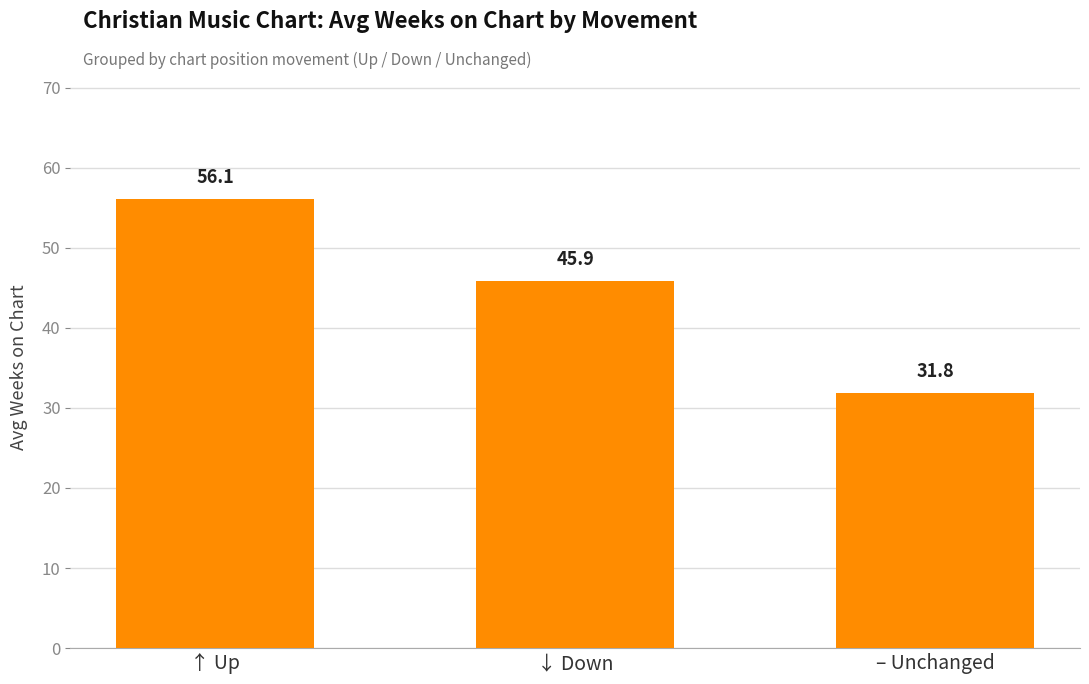

Which category has the lowest value across all series?

– Unchanged